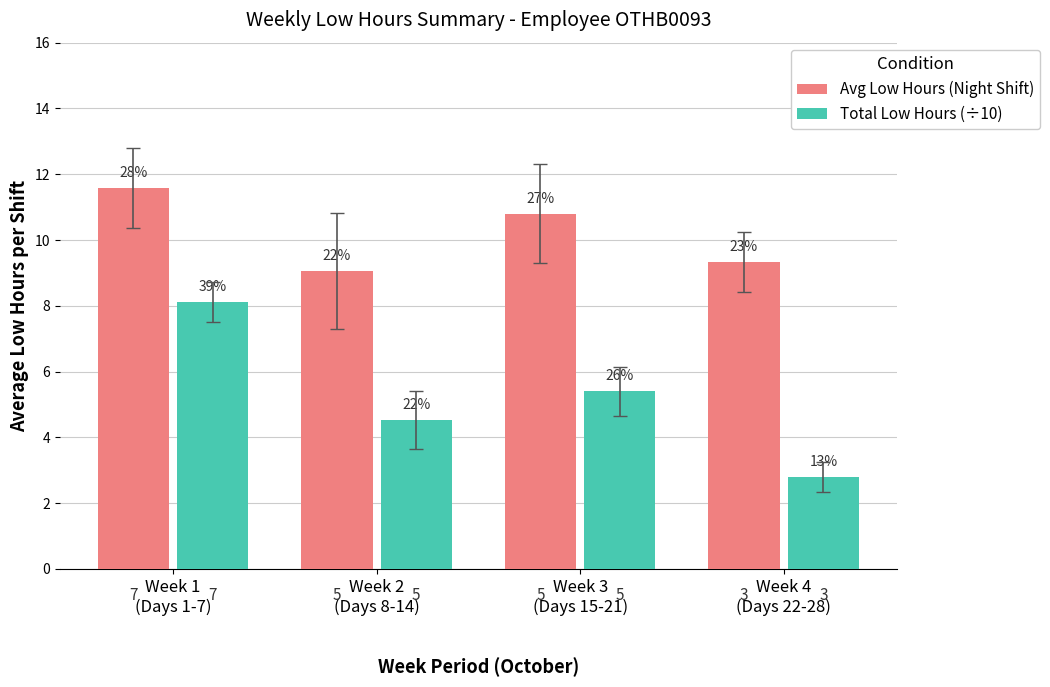

What position from the right is Week 3
(Days 15-21)?

2